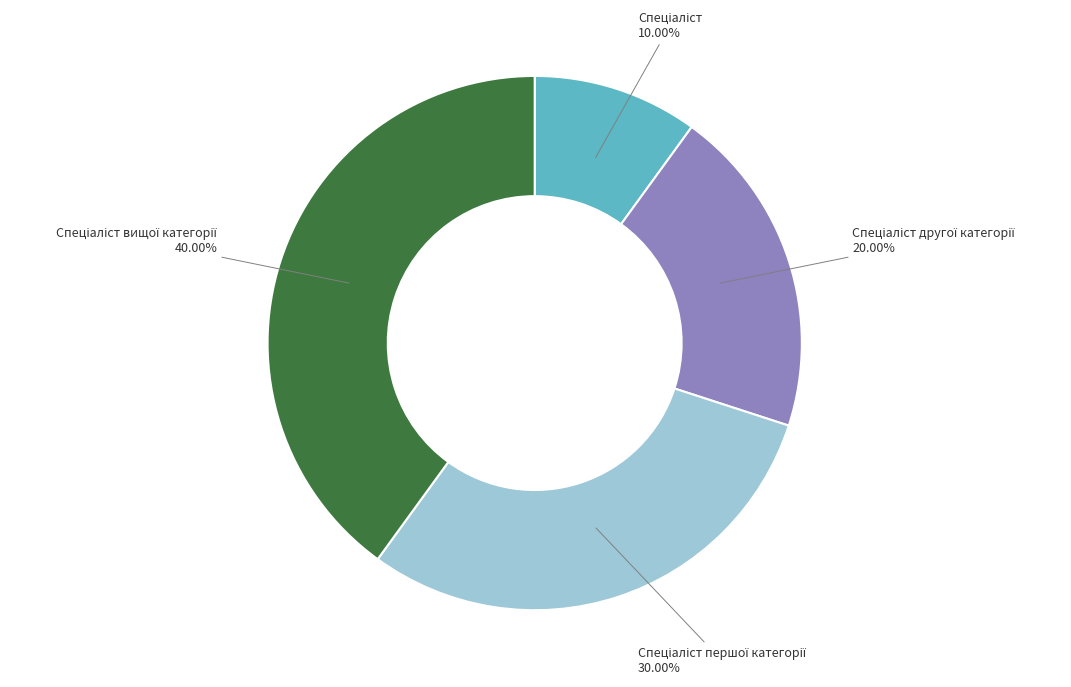

Is there a majority slice in this chart?

No